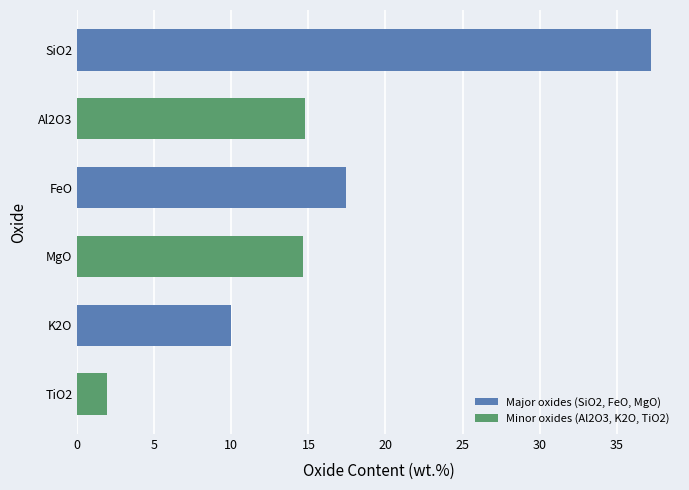

Does the chart contain any negative values?

No